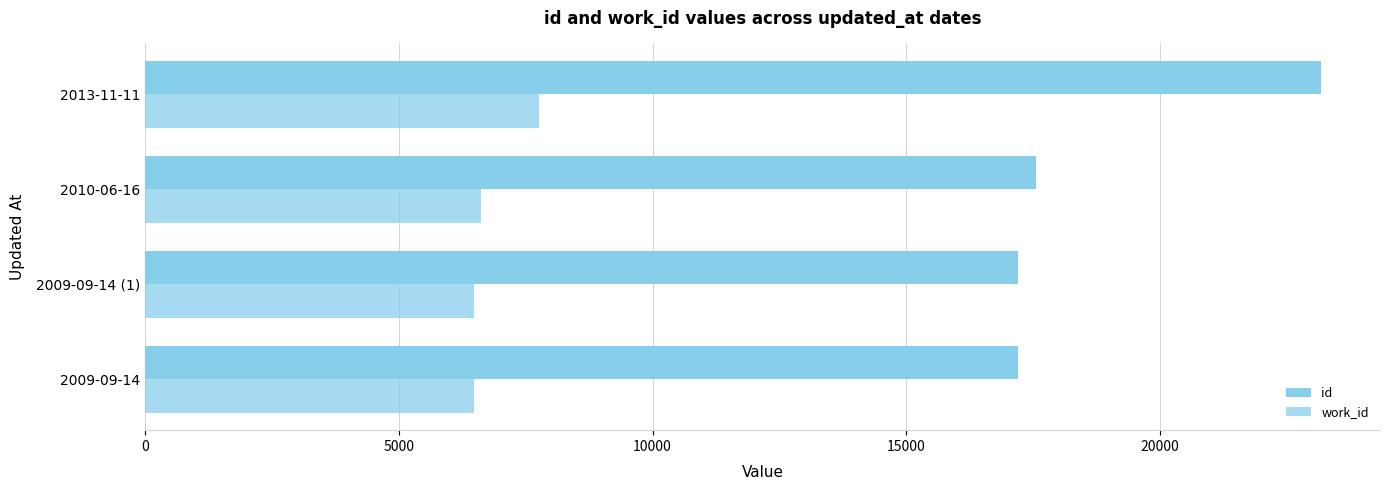

Count the number of categories in the chart.

4